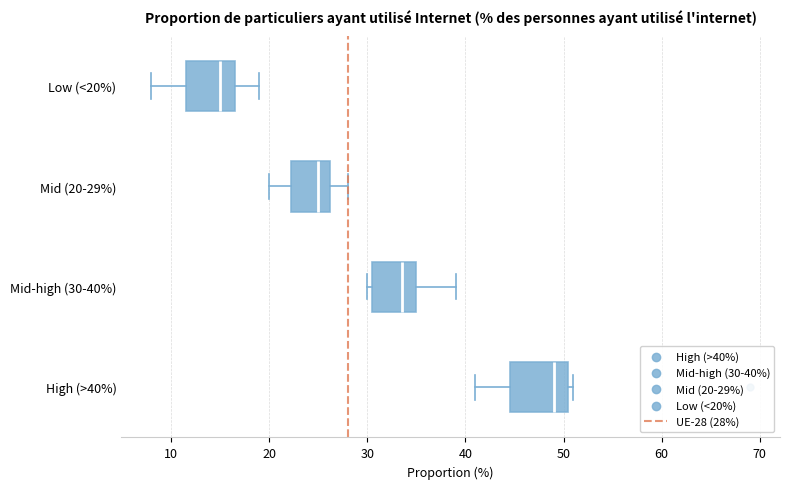

Reading bottom to top, transcribe this box plot: for each box, give where its median line is, the range the box spans, and where its two whiskers end, as read against the x-axis. The values are not printed on the chart, so give them approximately, as read against the axis.

High (>40%): median 49, box 45 to 51, whiskers 41 to 51 (just right of the box's right edge)
Mid-high (30-40%): median 34, box 31 to 35, whiskers 30 to 39
Mid (20-29%): median 25, box 22 to 26, whiskers 20 to 28
Low (<20%): median 15, box 12 to 17, whiskers 8 to 19